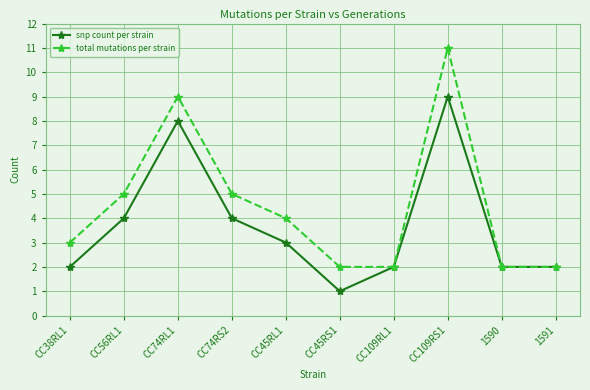

Read the total mutations per strain value at 1591.

2